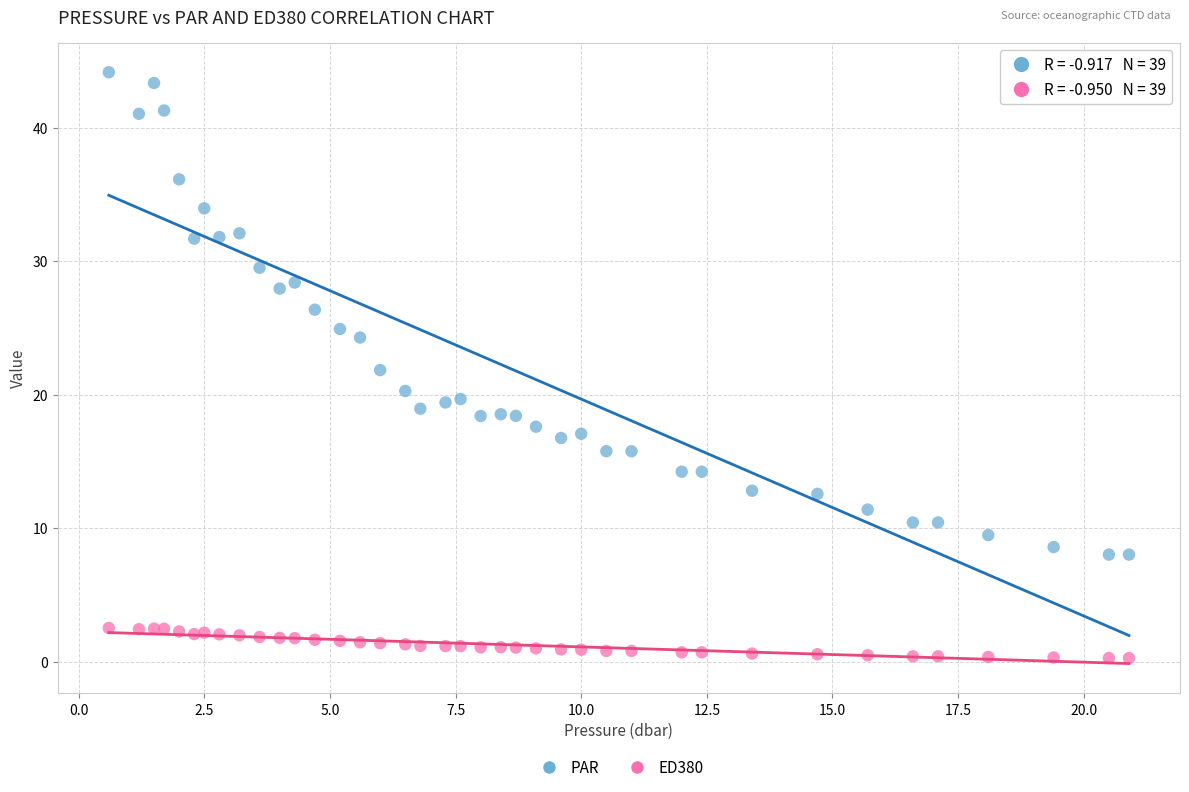

Which series reaches the minimum Y coordinate?

ED380